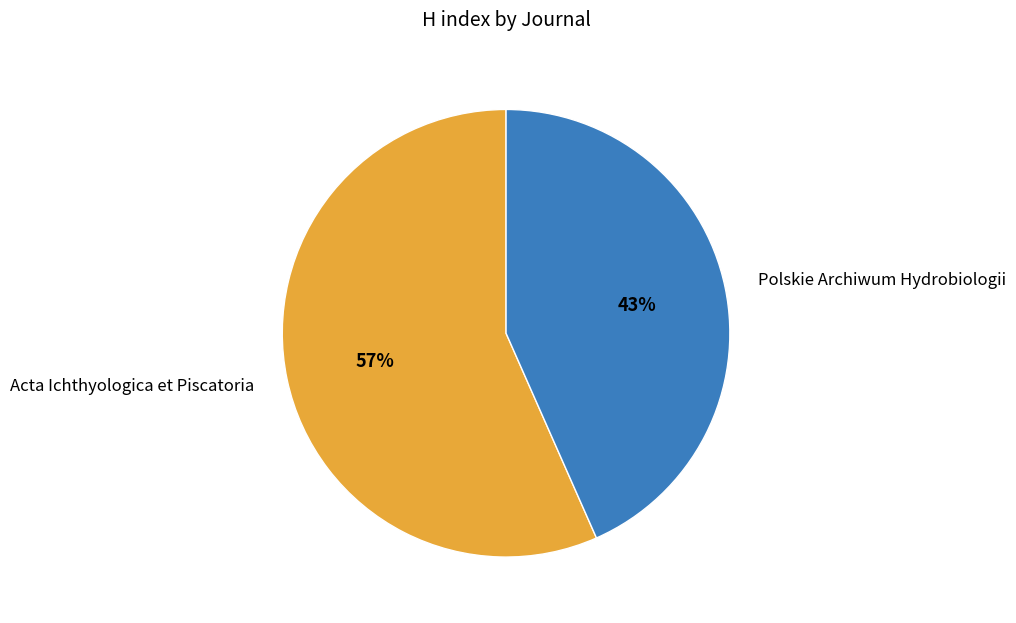

Is there a majority slice in this chart?

Yes